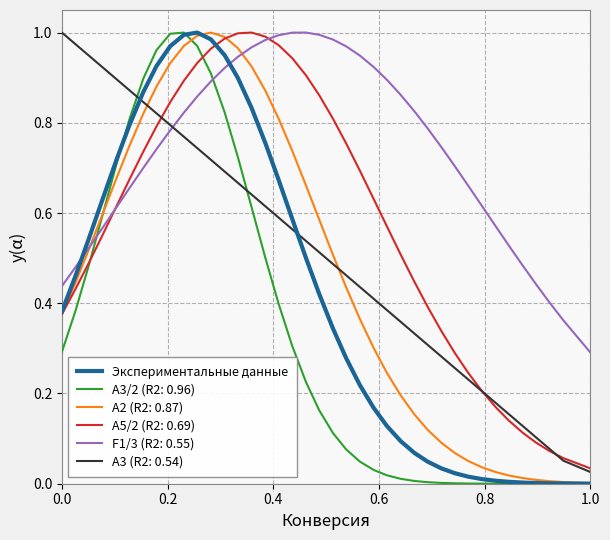

After their last crossing, which series has the higher values: A3 (R2: 0.54) or F1/3 (R2: 0.55)?

F1/3 (R2: 0.55)